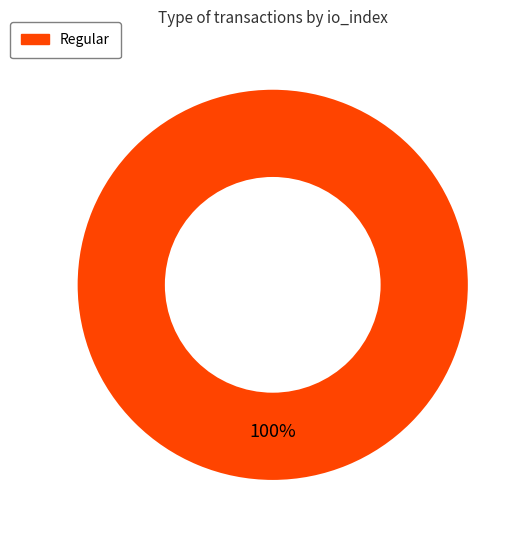

Is there any slice that represents more than half of the pie?

Yes